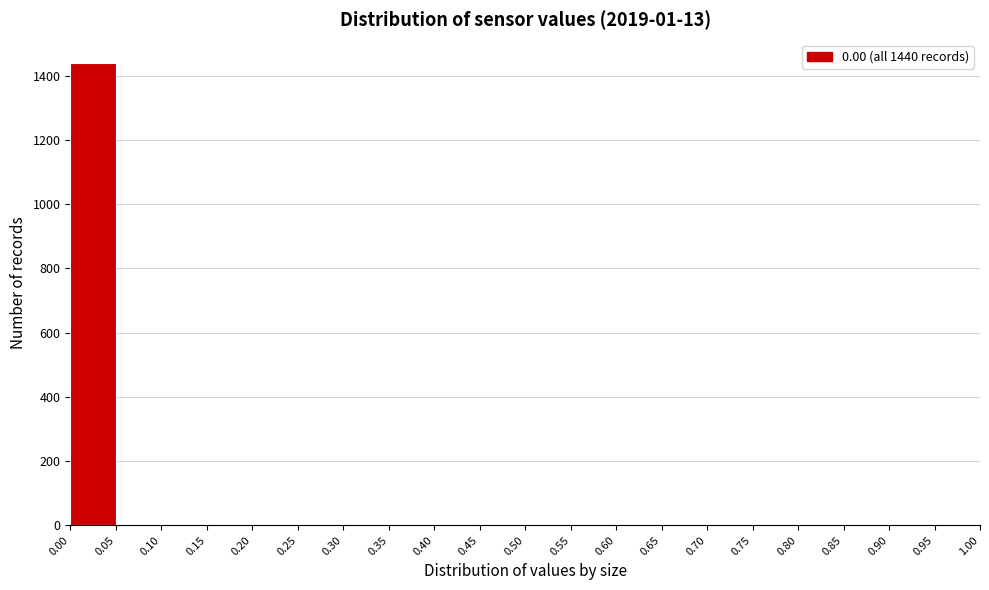

Over which range of the x-axis is the bar tallest?

0.00 to 0.05